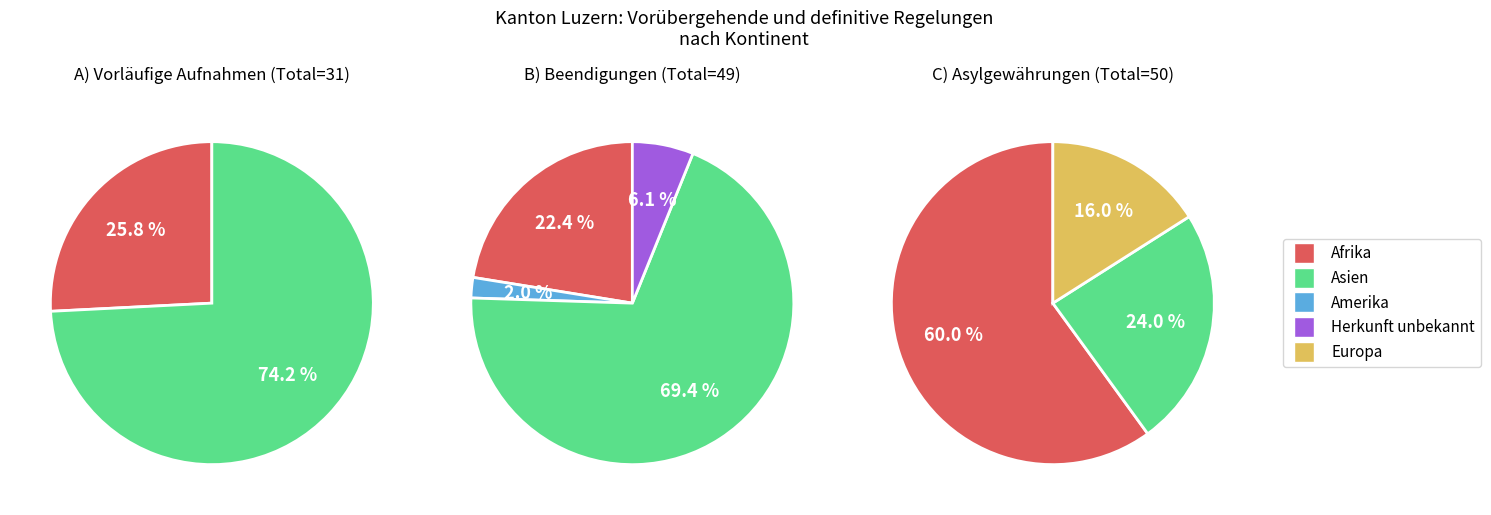

The Asylgewährungen (Total) slice represents 43% of the pie. True or false?

False